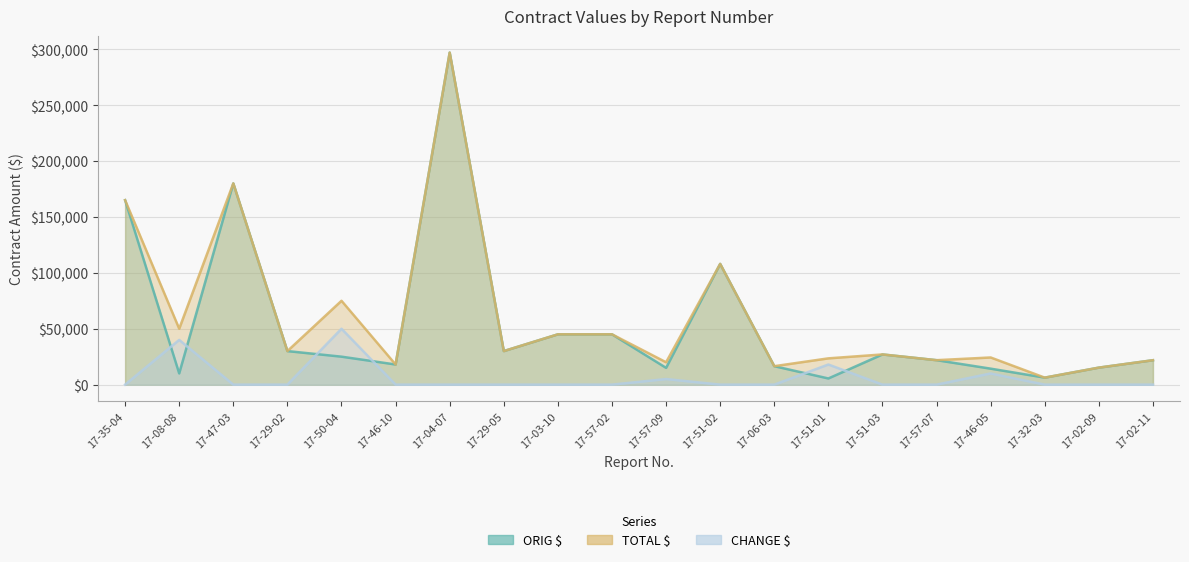

Where does the ORIG $ series first go above 25000?

17-35-04